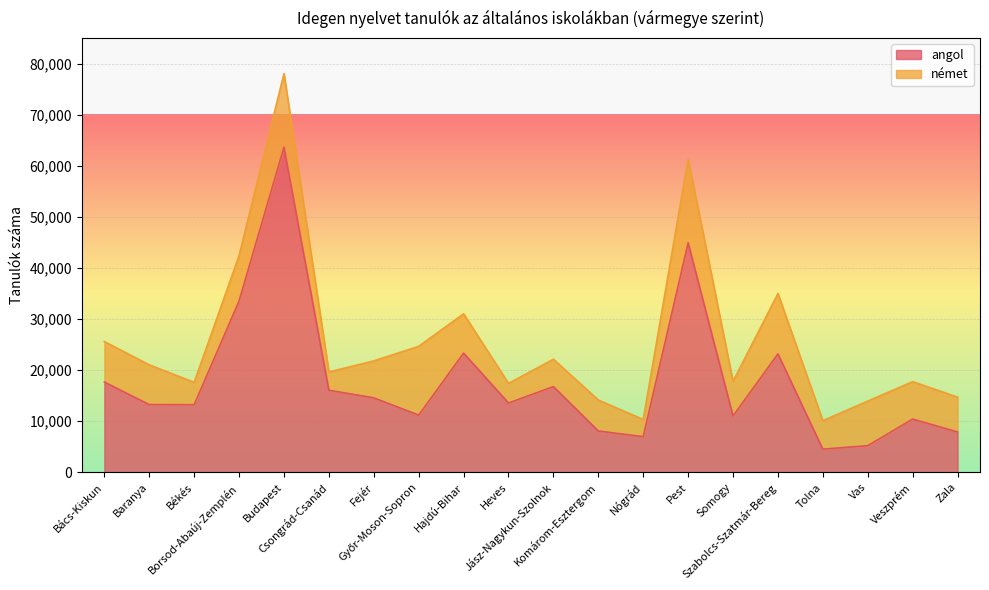

The chart shows a value of 13782 at Veszprém. True or false?

False